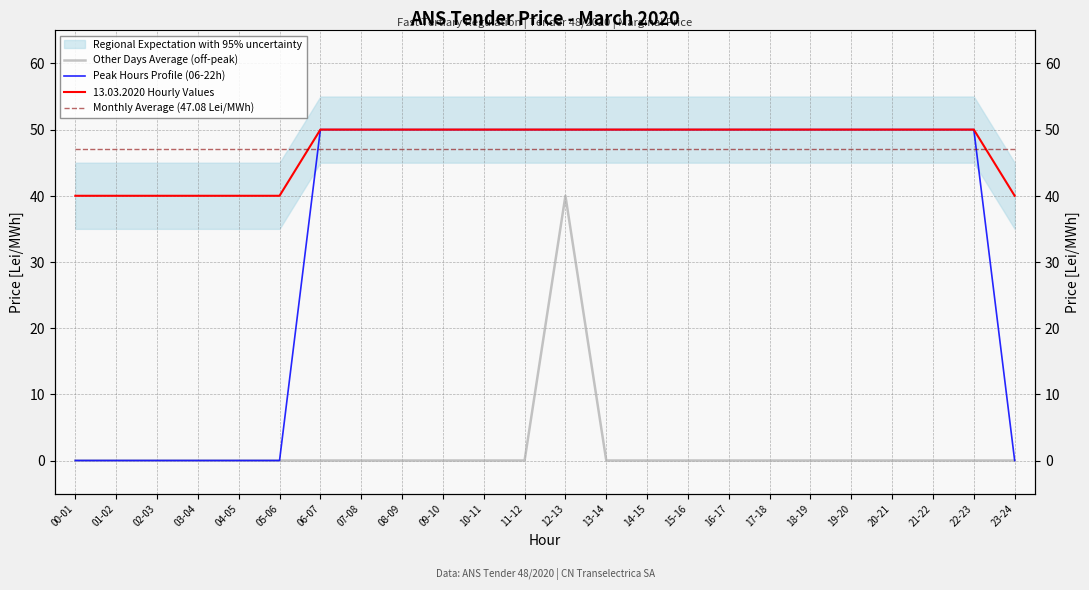

At which label is Monthly Average (47.08 Lei/MWh) closest to 47?

00-01